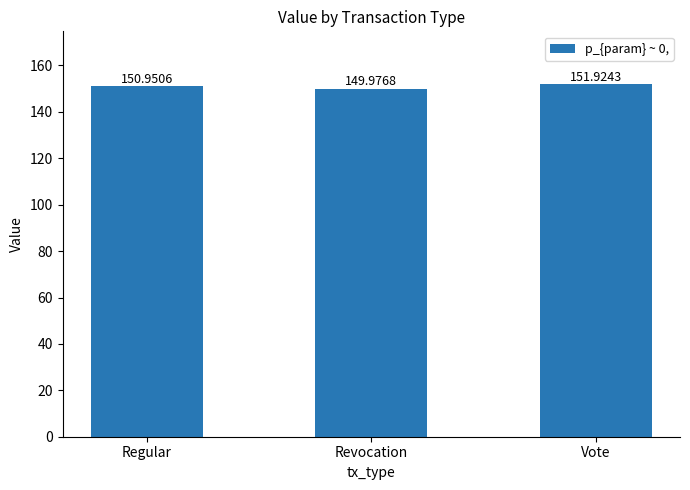

The chart shows a value of 62.9 at Revocation. True or false?

False